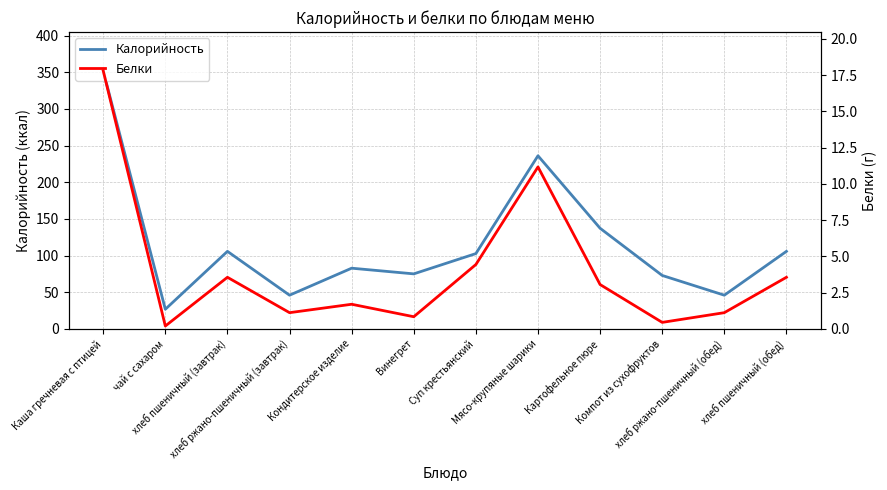

Reading left to right, what are all the values shown in this chart?

Калорийность: Каша гречневая с птицей=352.0	чай с сахаром=26.8	хлеб пшеничный (завтрак)=105.8	хлеб ржано-пшеничный (завтрак)=46.0	Кондитерское изделие=82.8	Винегрет=75.1	Суп крестьянский=102.7	Мясо-крупяные шарики=236.1	Картофельное пюре=137.2	Компот из сухофруктов=72.9	хлеб ржано-пшеничный (обед)=46.0	хлеб пшеничный (обед)=105.8
Белки: Каша гречневая с птицей=17.8	чай с сахаром=0.2	хлеб пшеничный (завтрак)=3.6	хлеб ржано-пшеничный (завтрак)=1.1	Кондитерское изделие=1.7	Винегрет=0.8	Суп крестьянский=4.4	Мясо-крупяные шарики=11.2	Картофельное пюре=3.1	Компот из сухофруктов=0.5	хлеб ржано-пшеничный (обед)=1.1	хлеб пшеничный (обед)=3.6